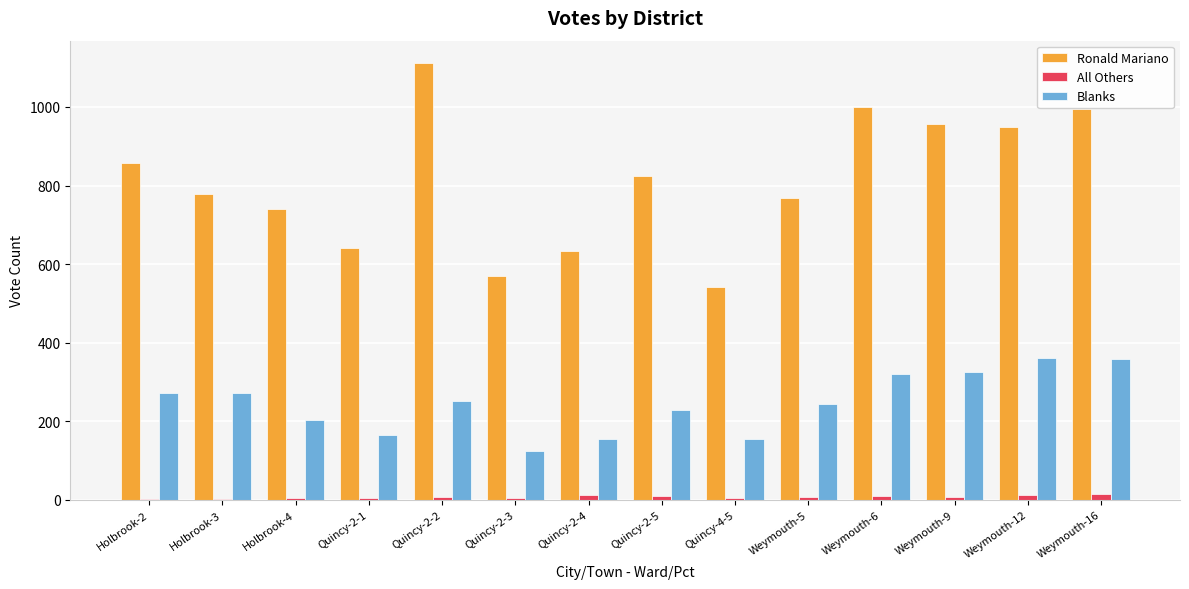

True or false: All Others has a value of 7 at Weymouth-5.

True